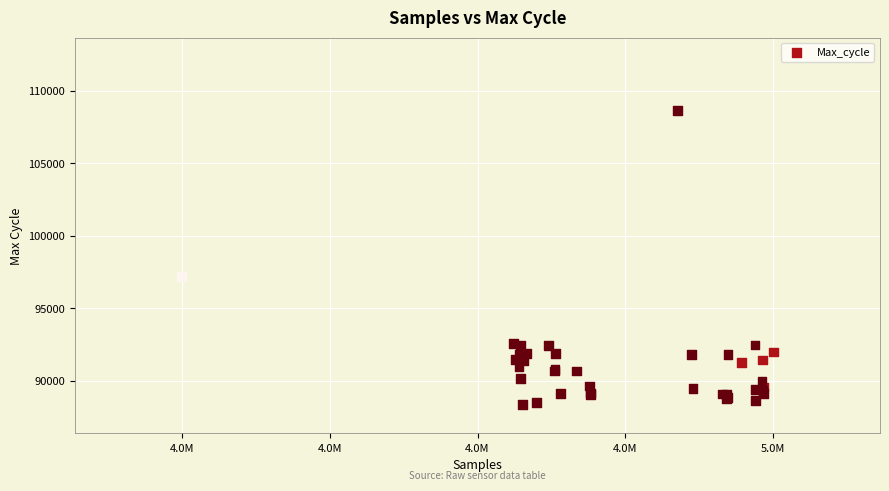

What Y value in the scatter plot is closest to 98523?

97211